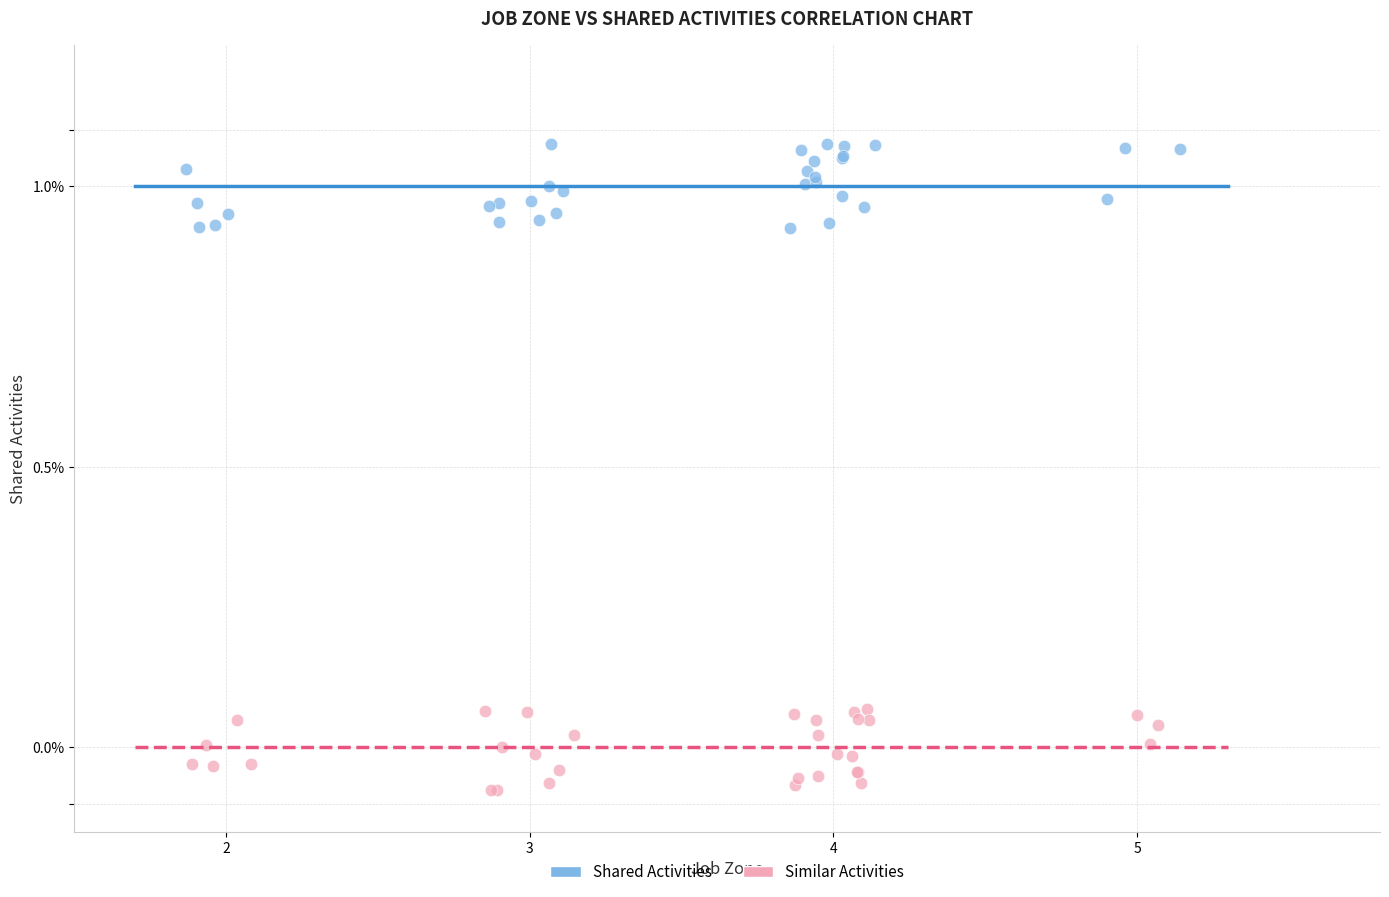

Which series reaches the maximum Y coordinate?

Shared Activities